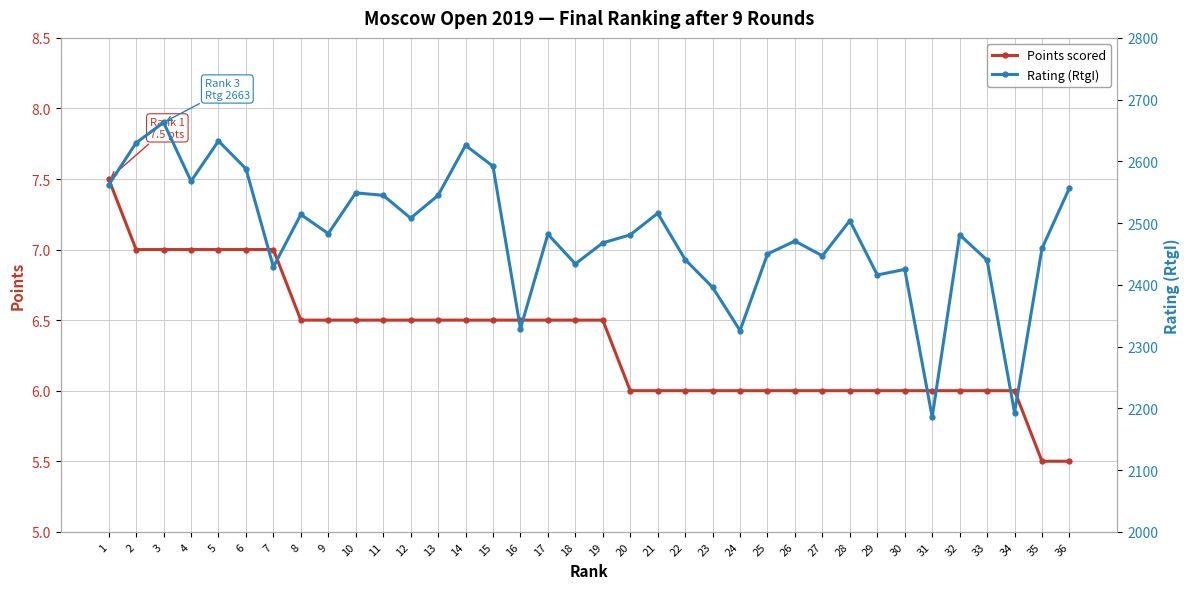

True or false: Rating (RtgI) has more than 1 points higher than both neighbors.

True